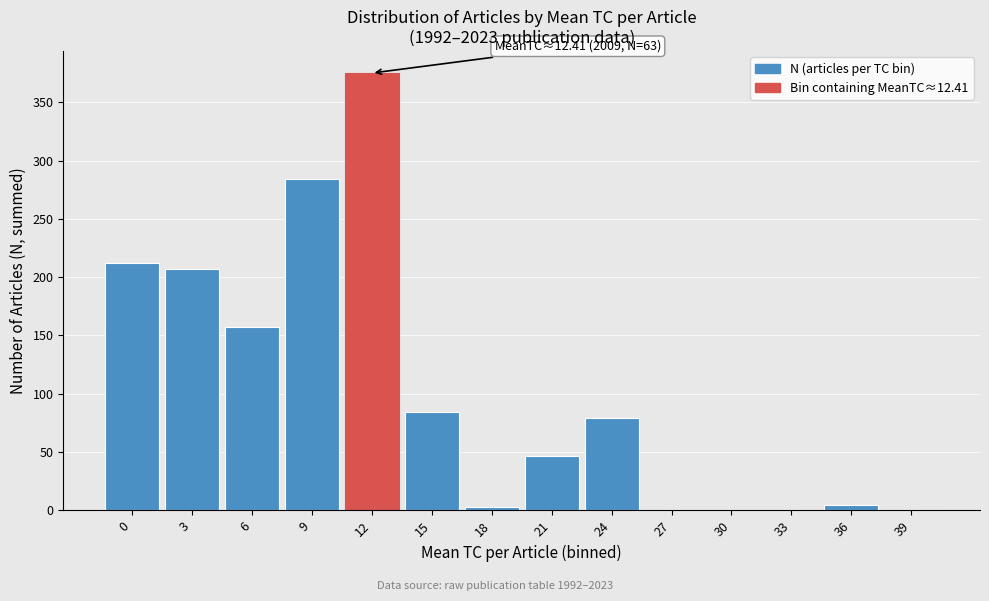

Reading left to right, extract all data points from this chart.

0=212	3=207	6=157	9=284	12=375	15=84	18=3	21=47	24=79	27=0	30=0	33=0	36=5	39=0